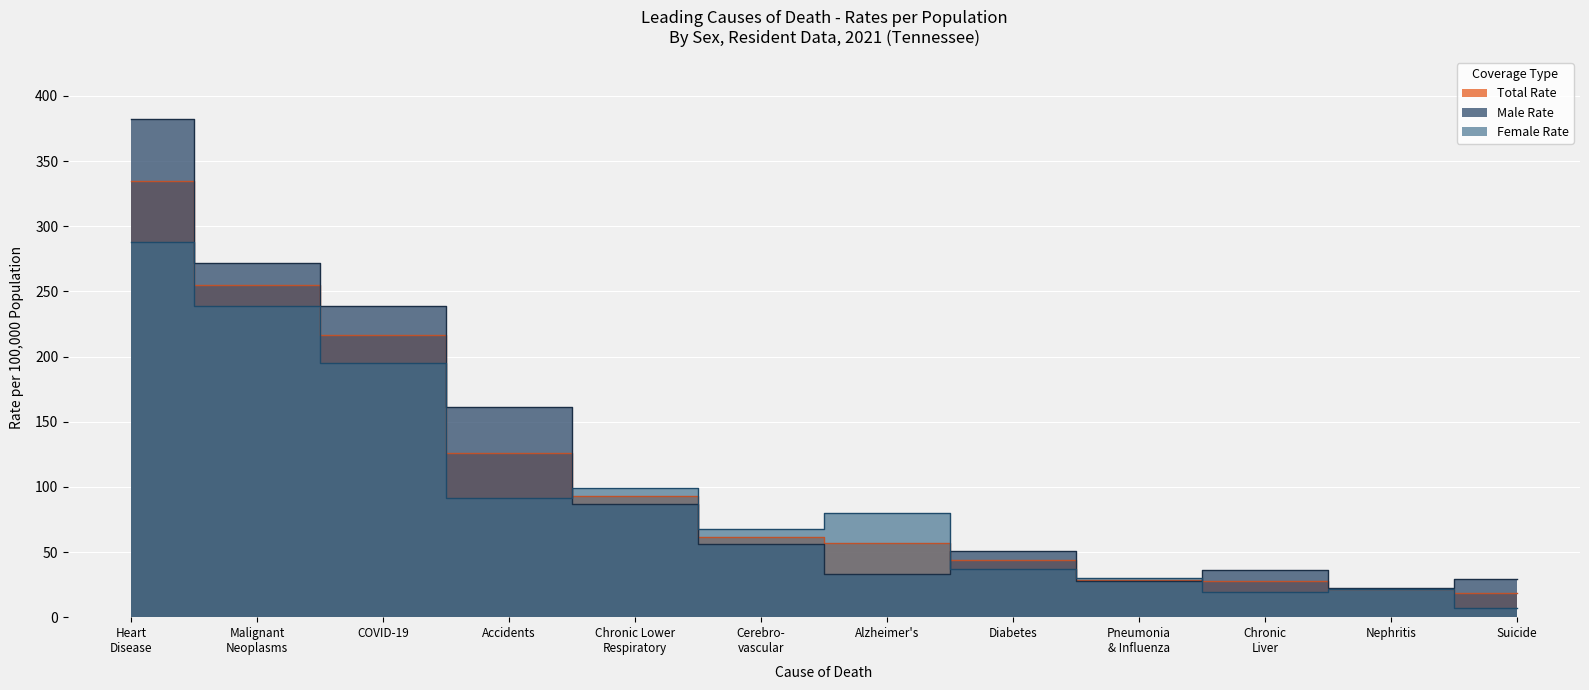

How many data points in Total Number are less than 61?

6